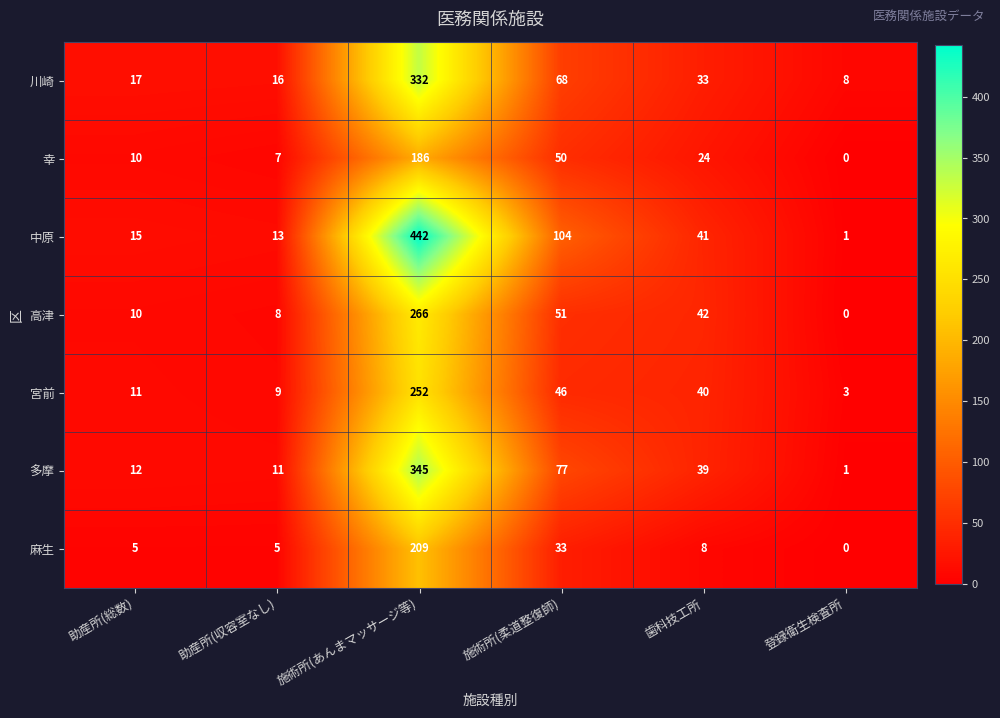

Which series has the largest range (max minus min)?

中原